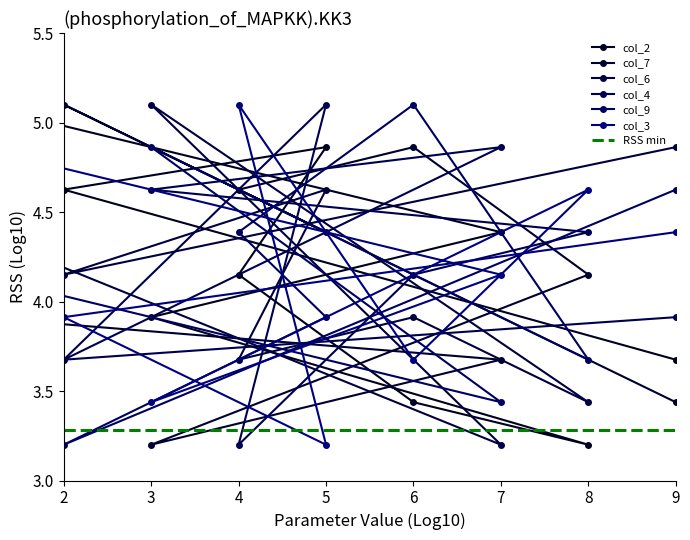

Which series has the widest spread of values?

col_2